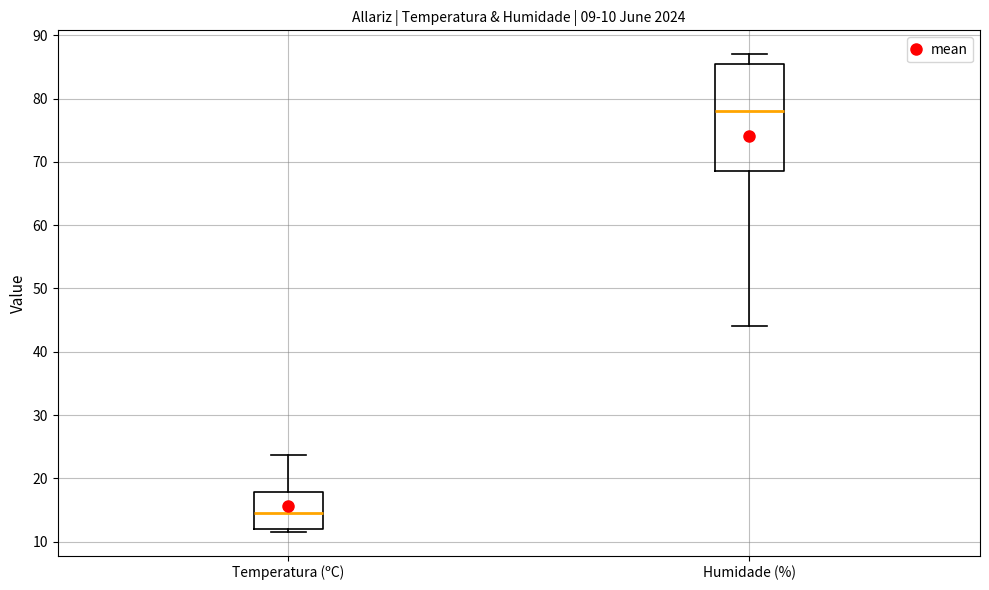

Which box's median line is the lowest?

Temperatura (ºC)